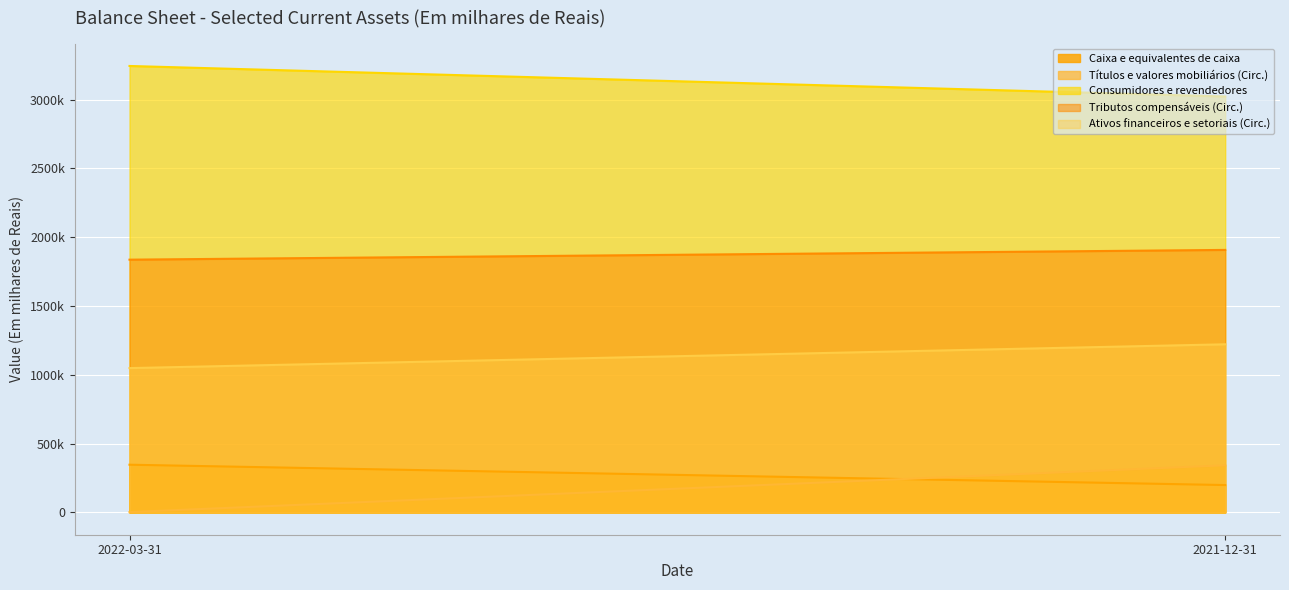

What are all the series names shown in the legend?

Caixa e equivalentes de caixa, Títulos e valores mobiliários (Circ.), Consumidores e revendedores, Tributos compensáveis (Circ.), Ativos financeiros e setoriais (Circ.)